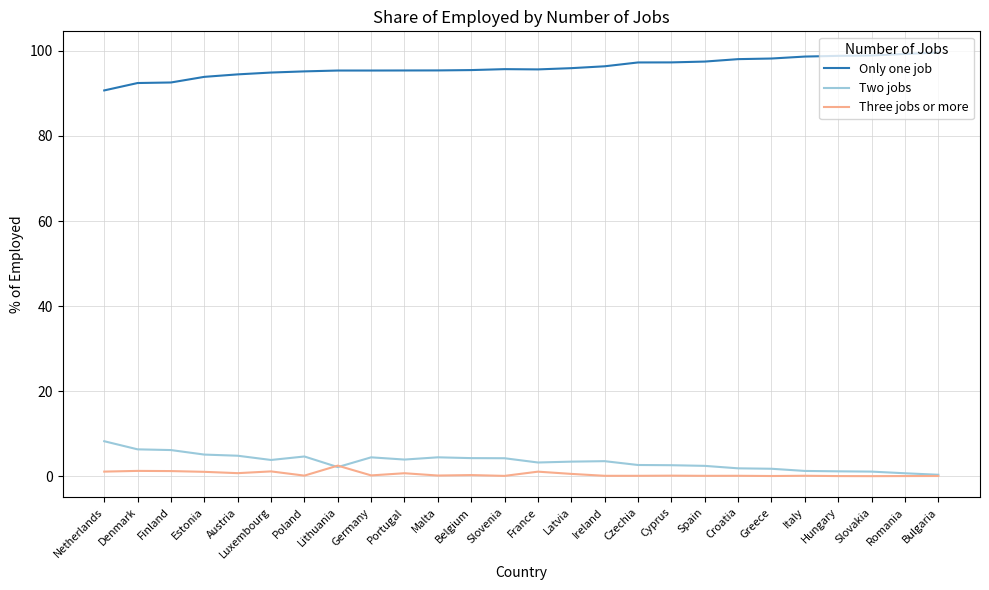

True or false: Only one job and Two jobs cross at least once.

False